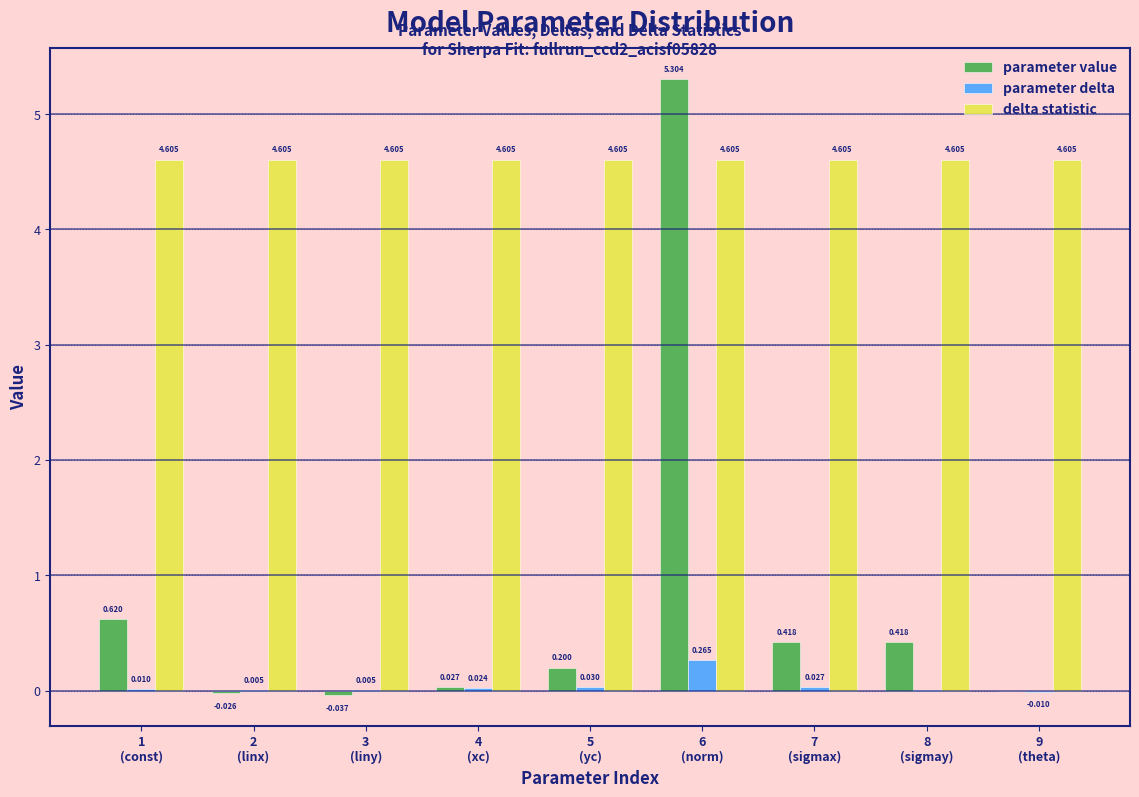

Which series has the largest total across all categories?

delta statistic